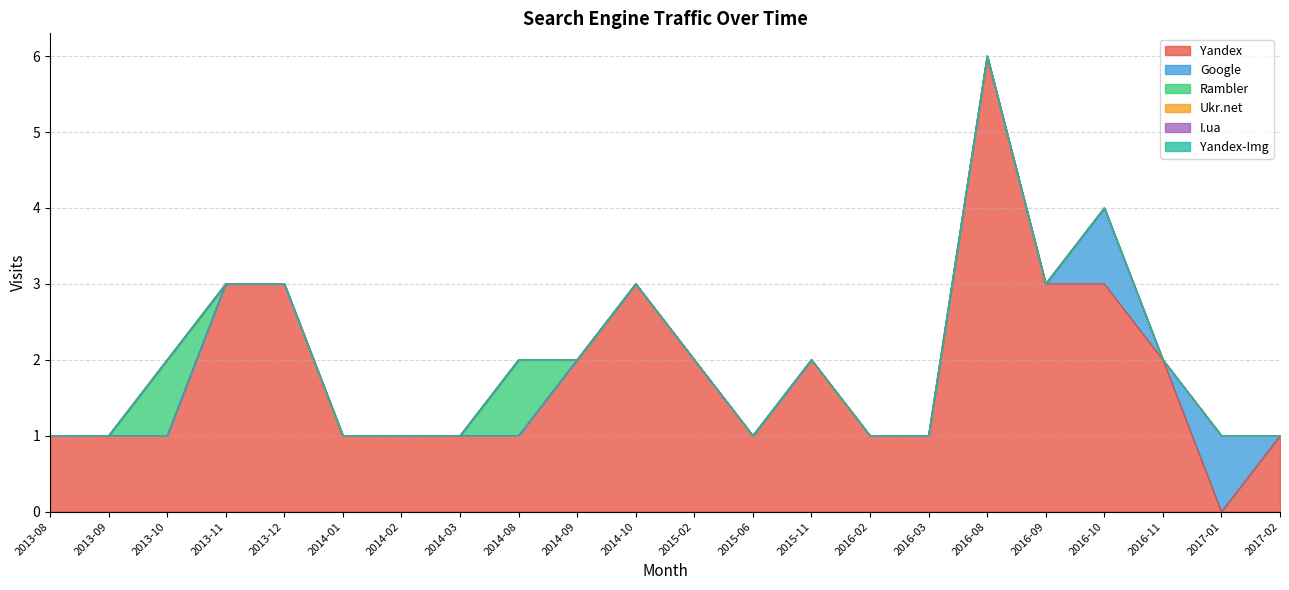

At which category is the sum across all series the highest?

2013-11